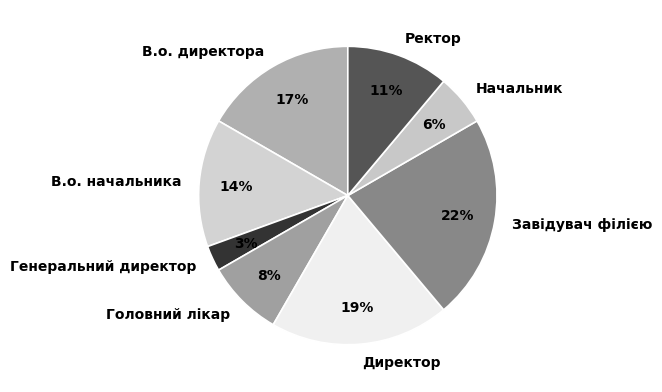

What is the smallest slice in the pie chart?

Генеральний директор